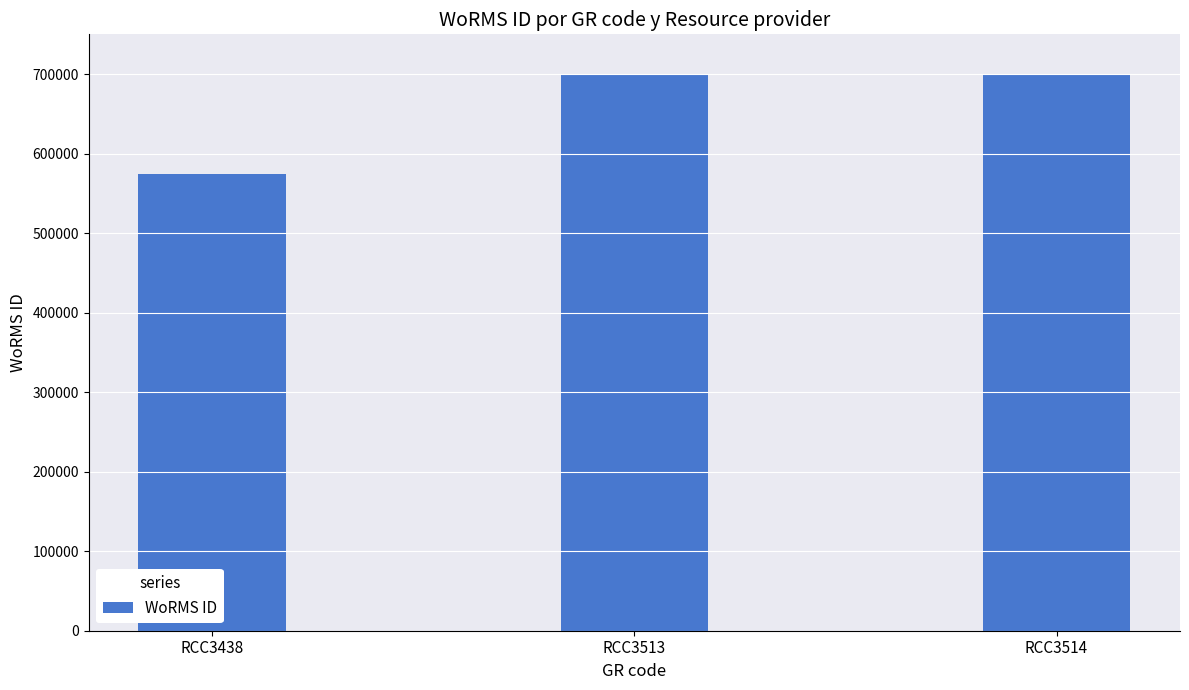

Which has a higher value, RCC3514 or RCC3438?

RCC3514